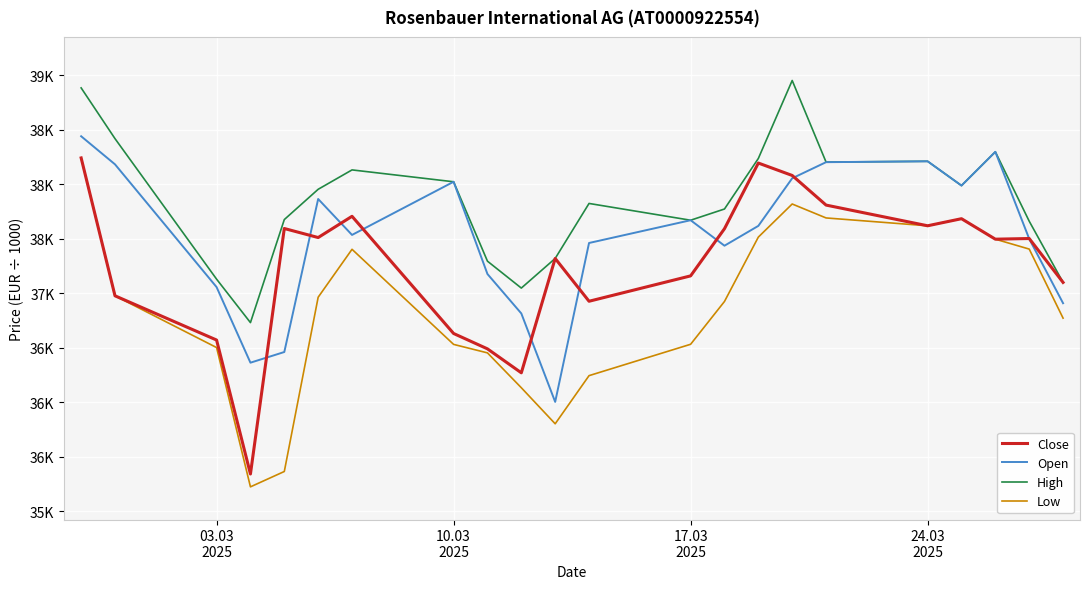

Does the chart have visible grid lines?

Yes